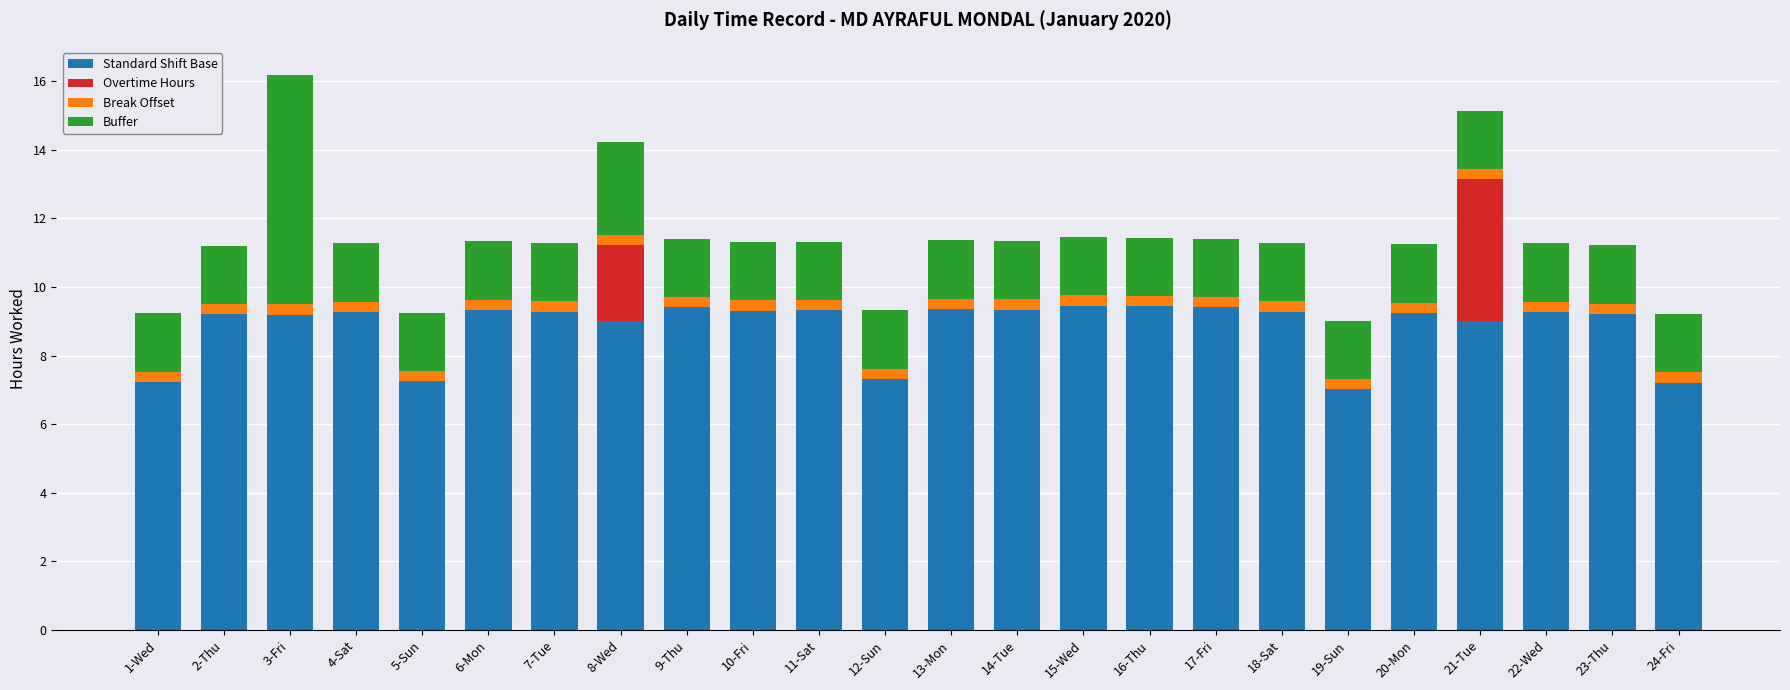

The value of Standard Shift Base at 17-Fri is 9.4. True or false?

True